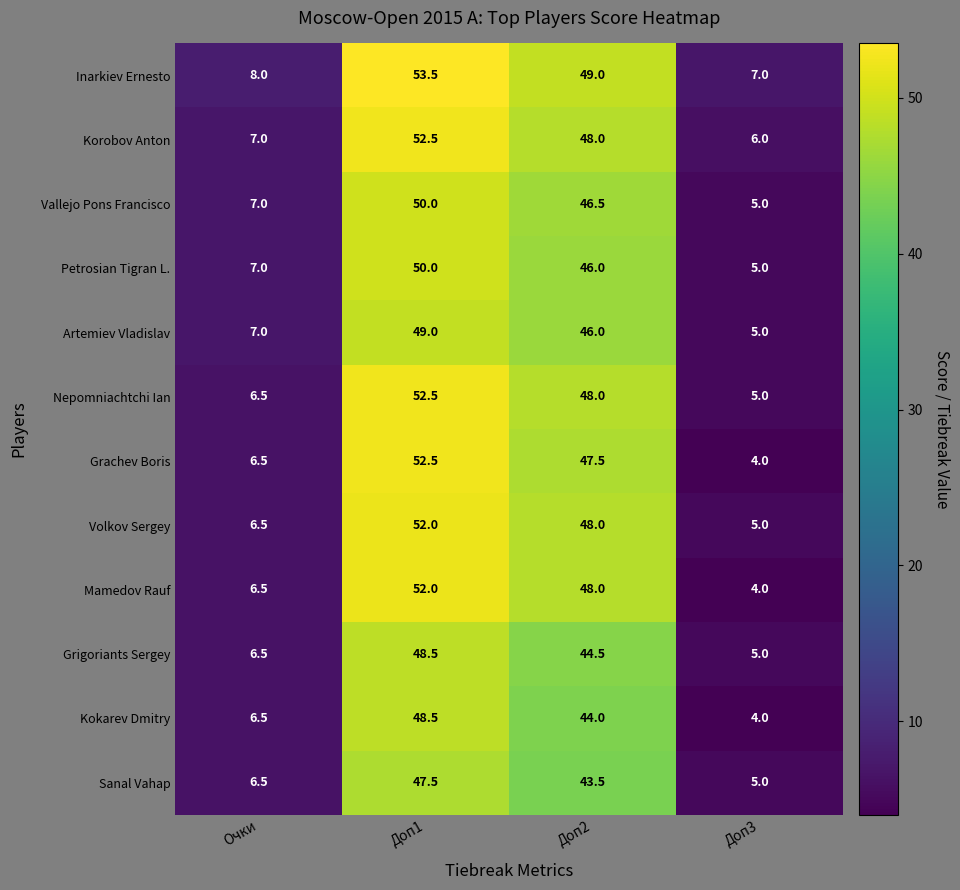

The value of Grigoriants Sergey at Очки is 3.0. True or false?

False